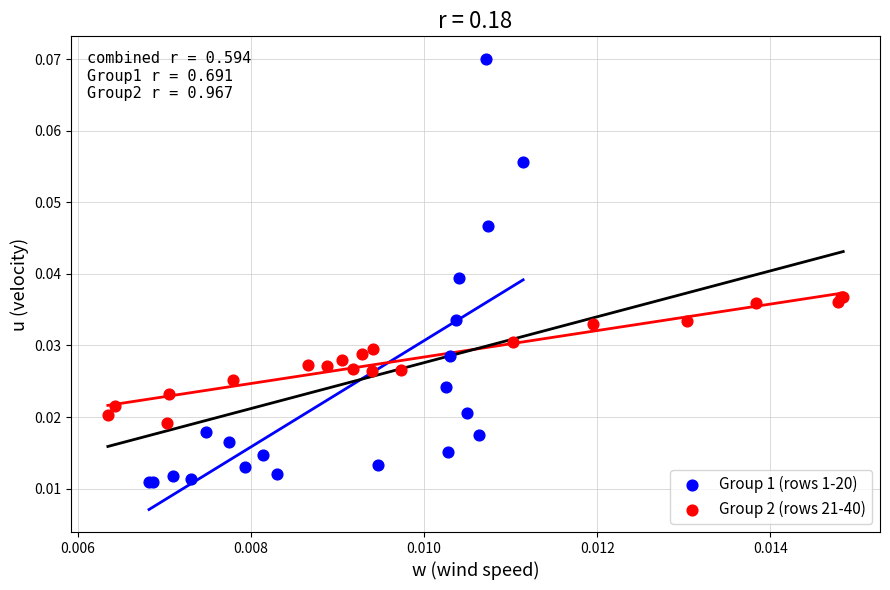

Which series reaches the minimum Y coordinate?

Group 1 (rows 1-20)